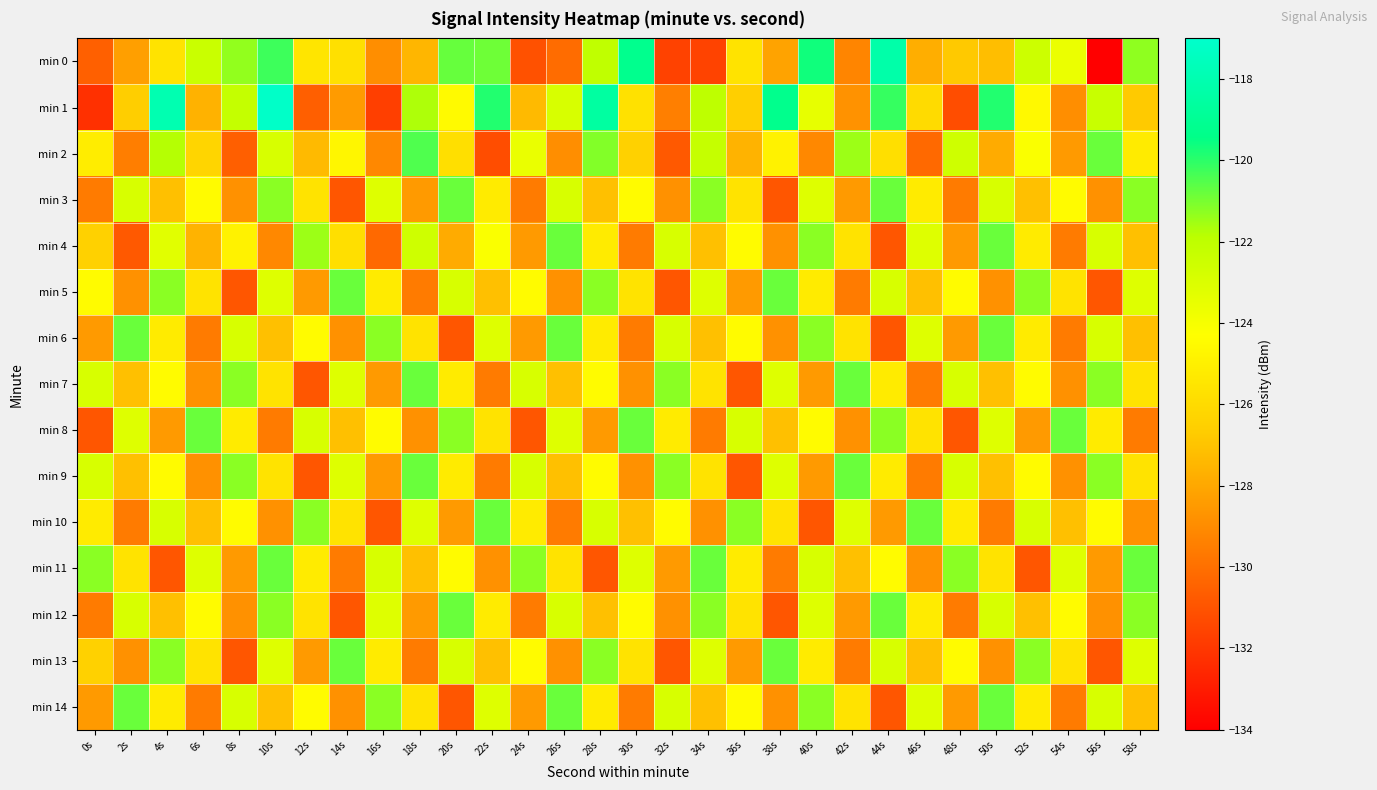

What is the total value across all series at 58s?

-1873.7